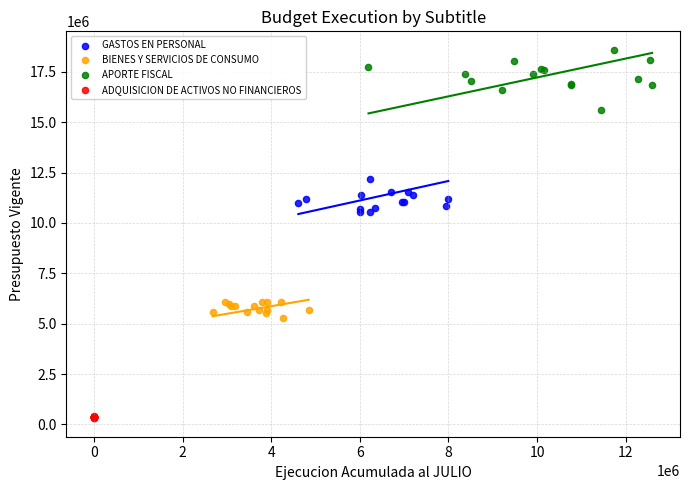

Which series reaches the minimum Y coordinate?

ADQUISICION DE ACTIVOS NO FINANCIEROS